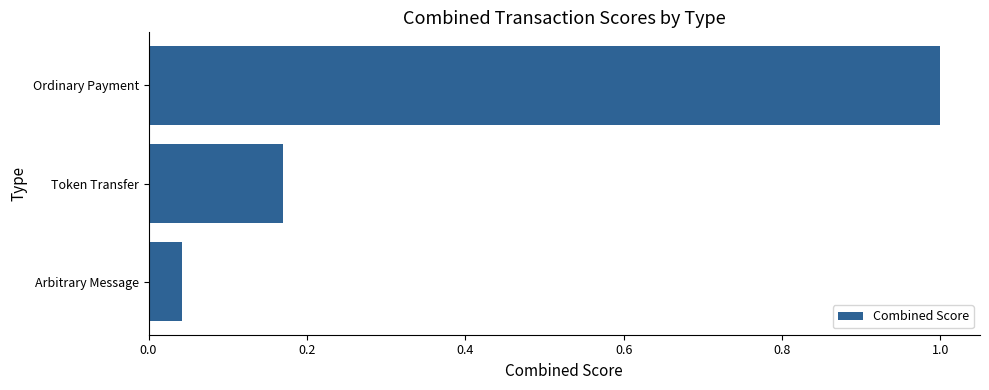

Are the bars horizontal?

Yes